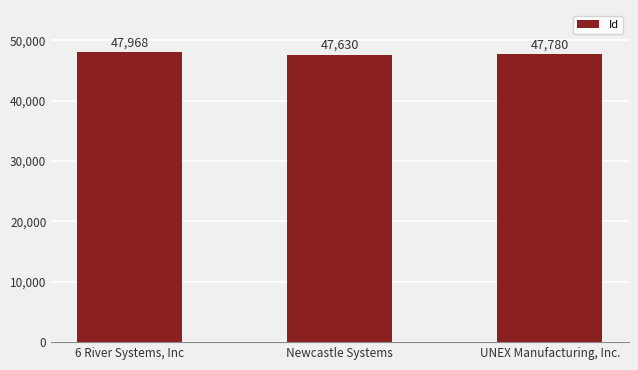

Between Newcastle Systems and UNEX Manufacturing, Inc., which is larger?

UNEX Manufacturing, Inc.